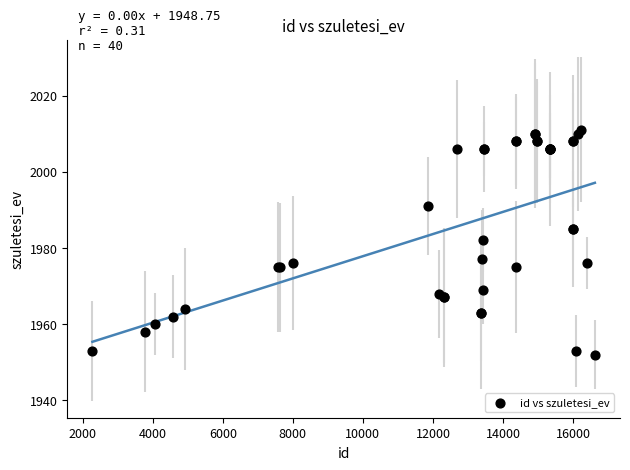

What Y value in the scatter plot is closest to 1981?

1982